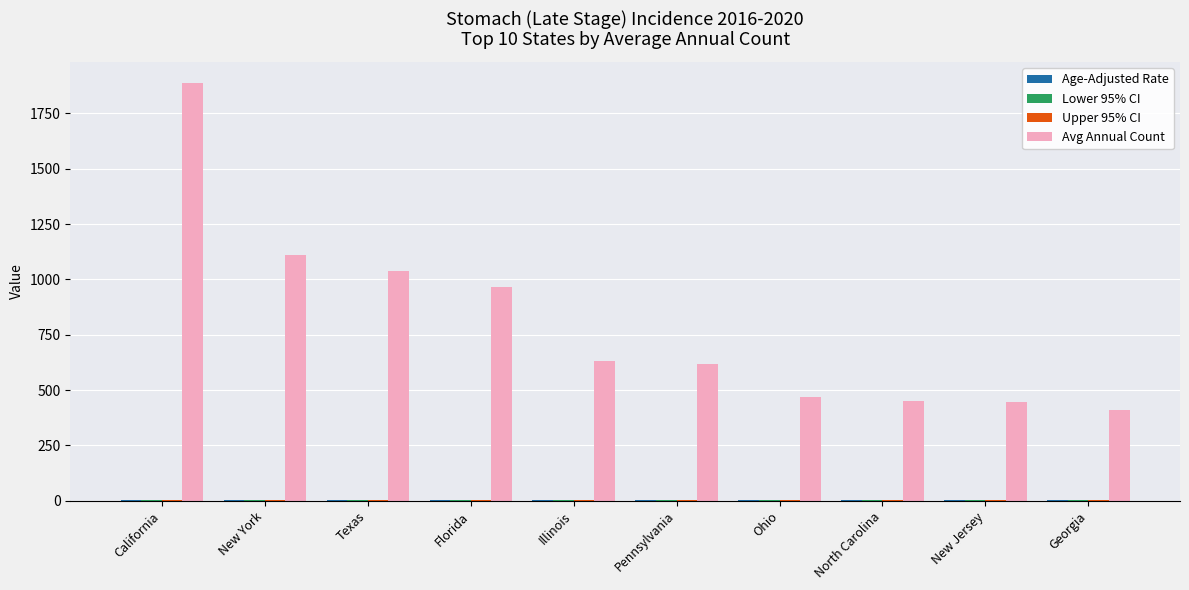

Which series has the largest total across all categories?

Avg Annual Count